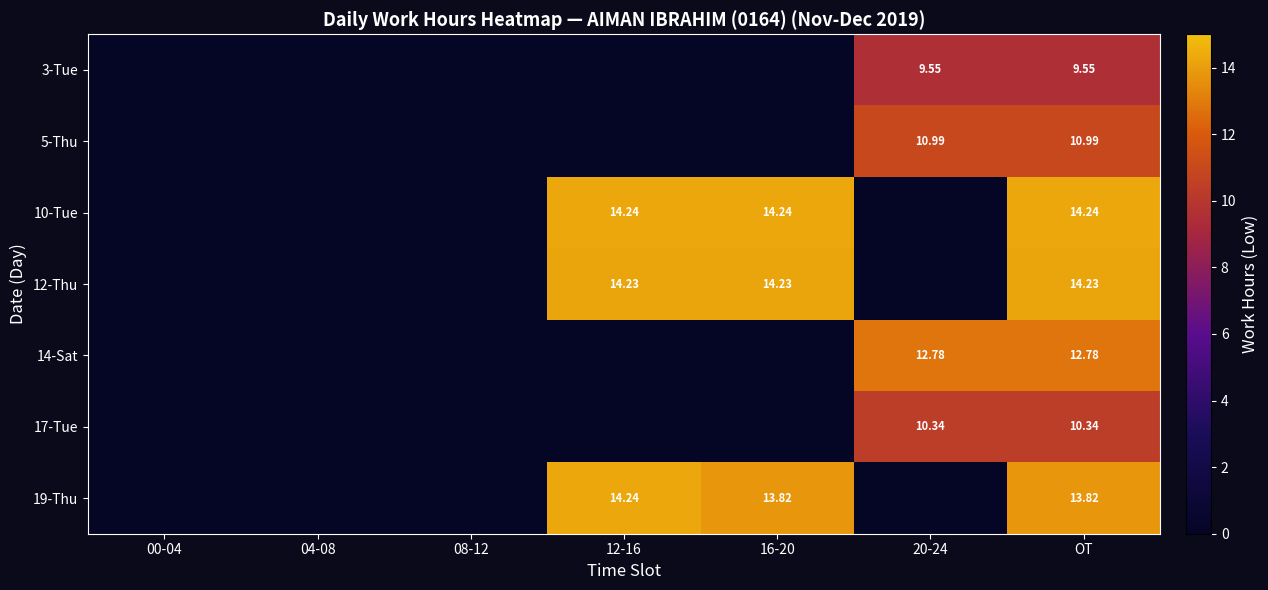

What is the difference between the maximum and minimum values in the 19-Thu series?

14.2